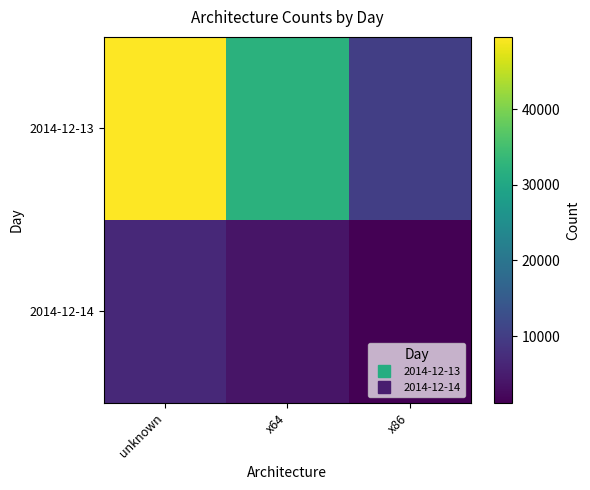

Reading left to right, list all the values displayed in this chart.

2014-12-13: unknown=49581	x64=32140	x86=10226
2014-12-14: unknown=6791	x64=3991	x86=1169